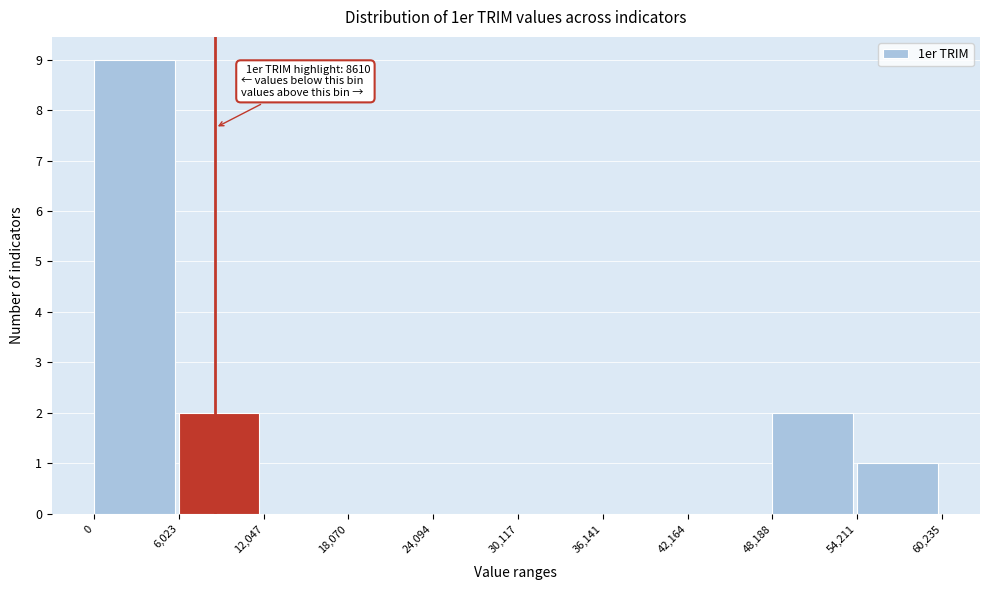

Over which range of the x-axis is the bar tallest?

0 to 6,023